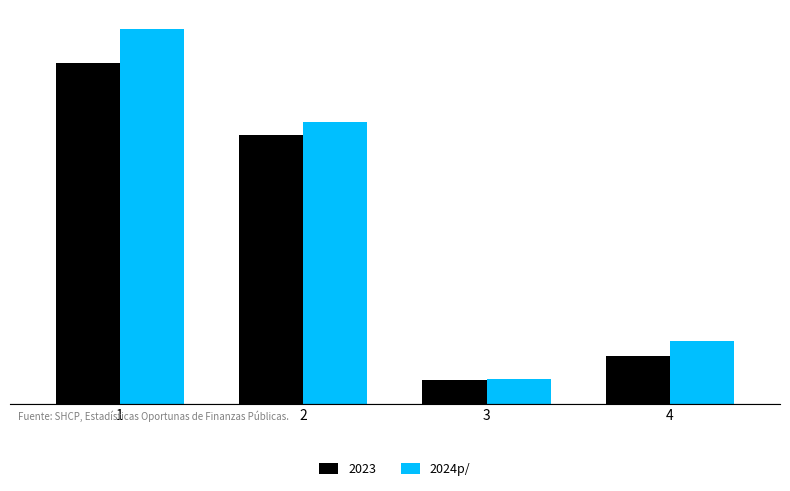

Reading left to right, what are all the values shown in this chart?

1=988.6	2=744.1	3=66.6	4=165.6